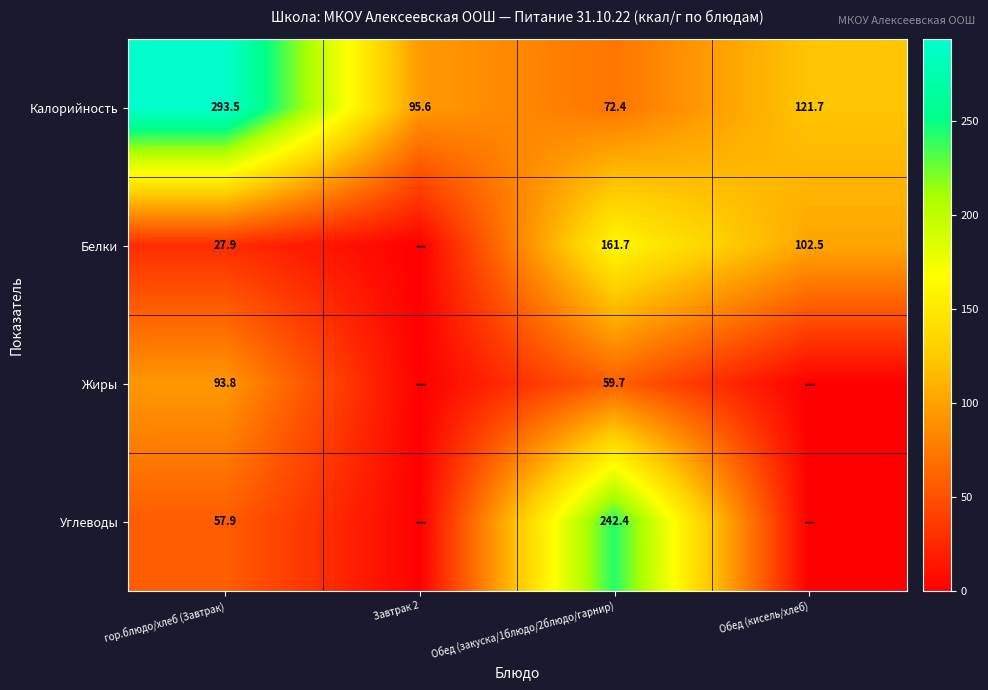

What is the total value across all series at Завтрак 2?

95.6